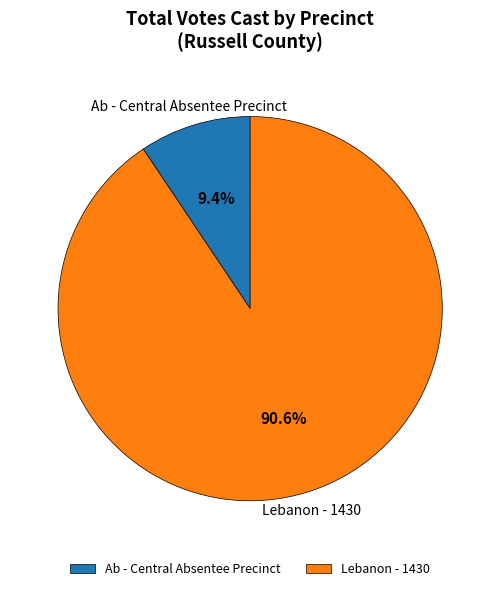

Which category has the biggest portion of the pie?

Lebanon - 1430